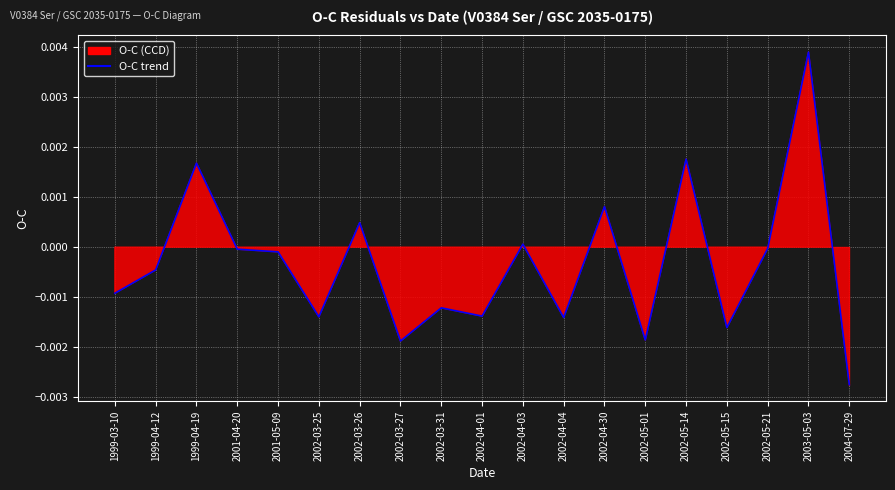

What position from the left is 2004-07-29?

19